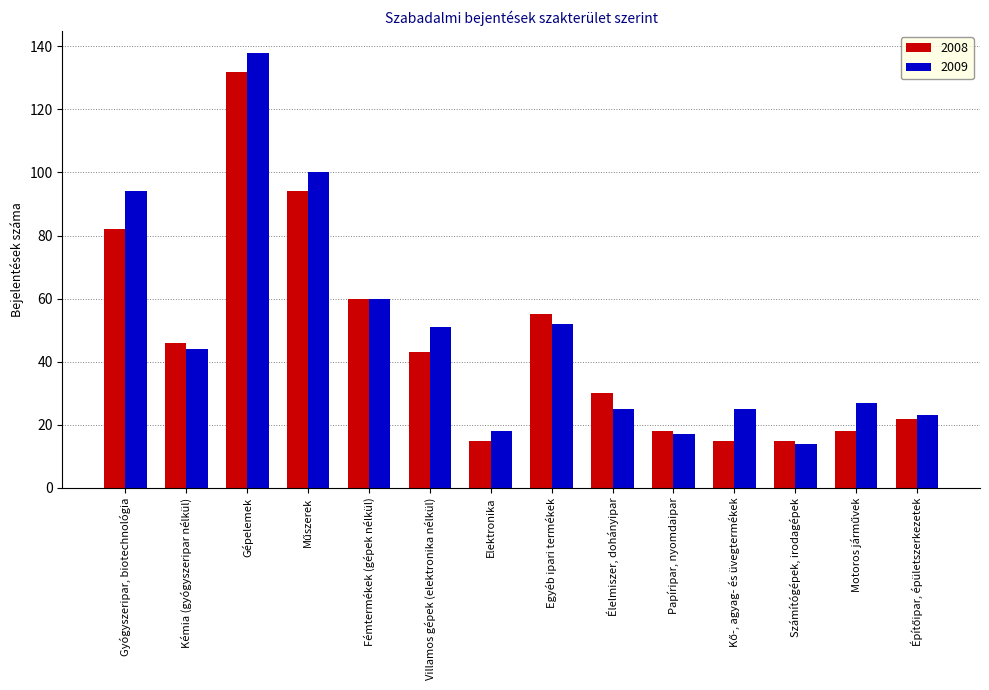

How many groups of bars are there?

14